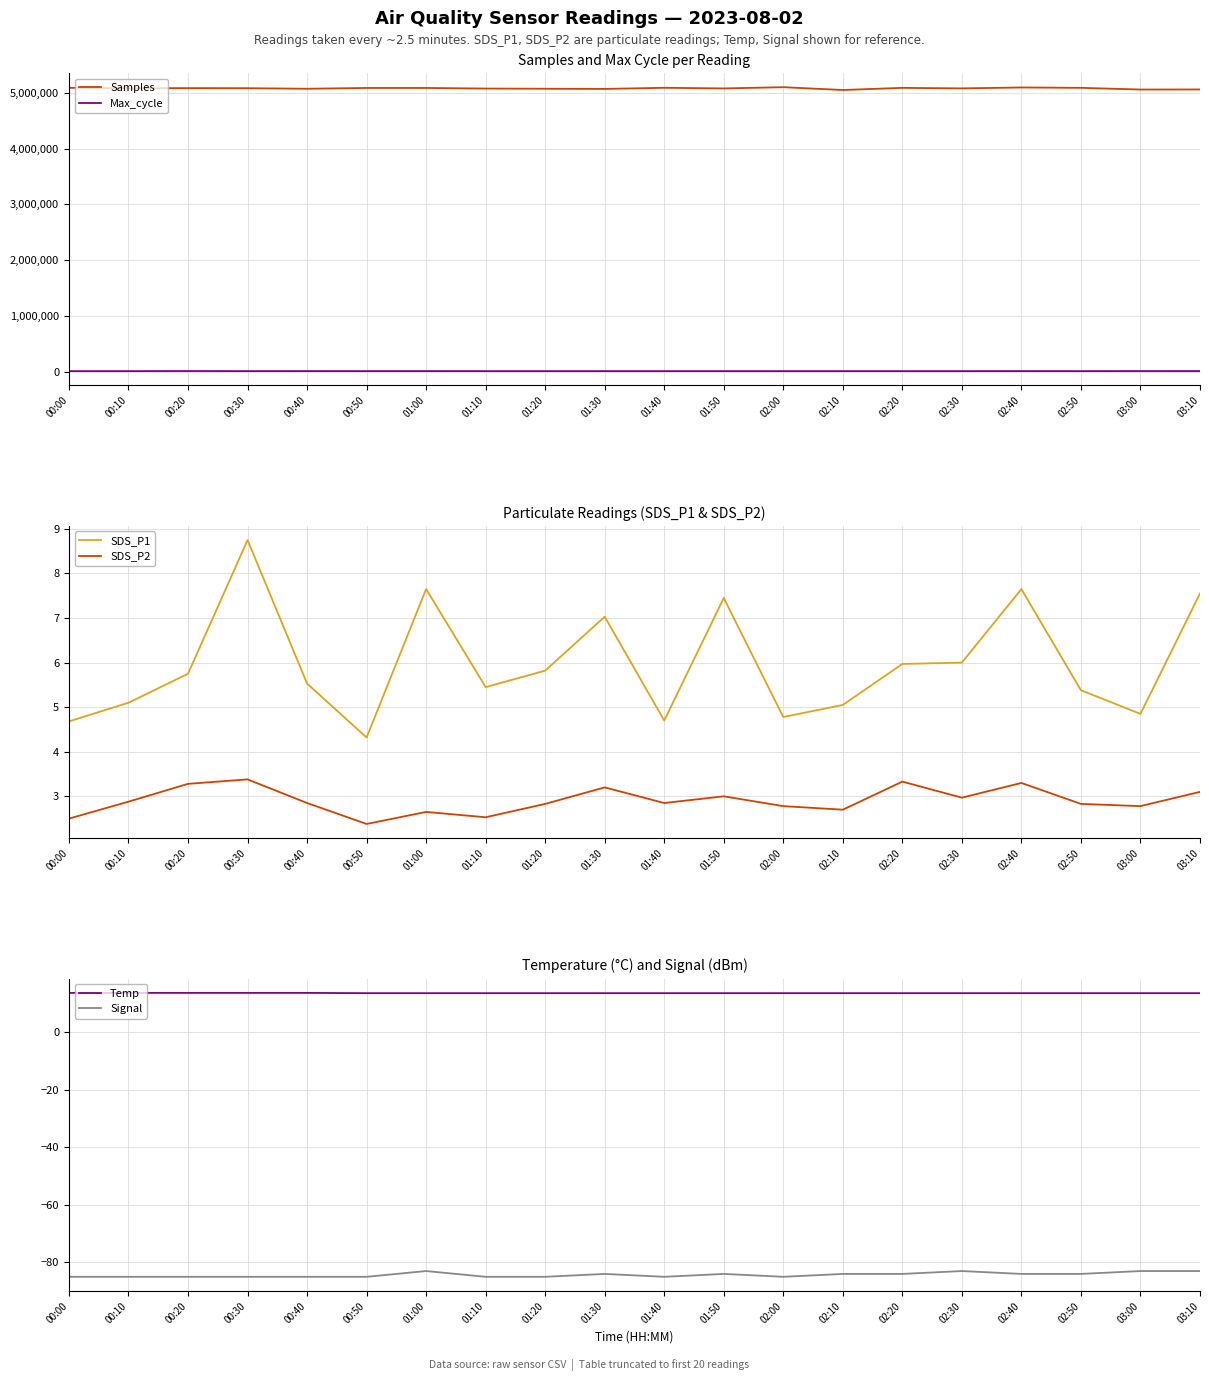

What is the value of the SDS_P2 point at the 11th from the left?

2.9